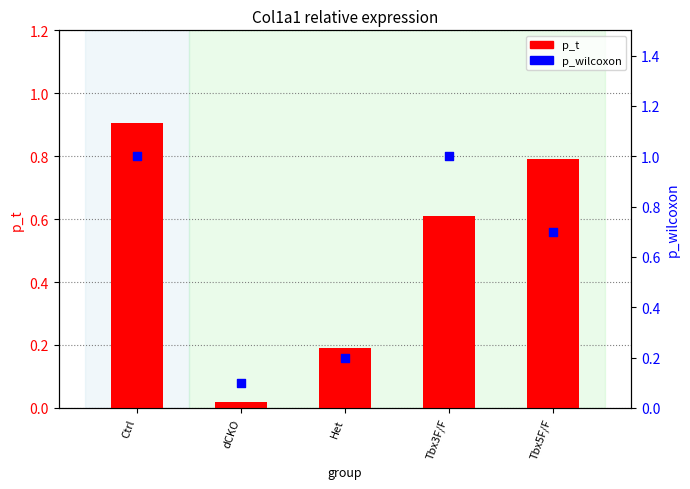

What is the total value across all series at Ctrl?

1.9